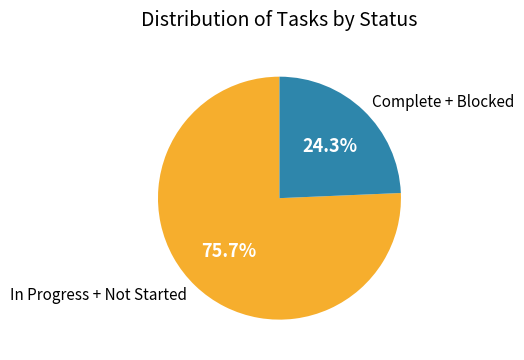

Is there a majority slice in this chart?

Yes